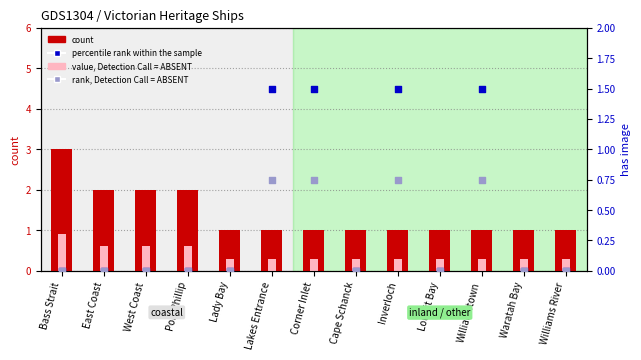

Which series contains the highest Y value?

count